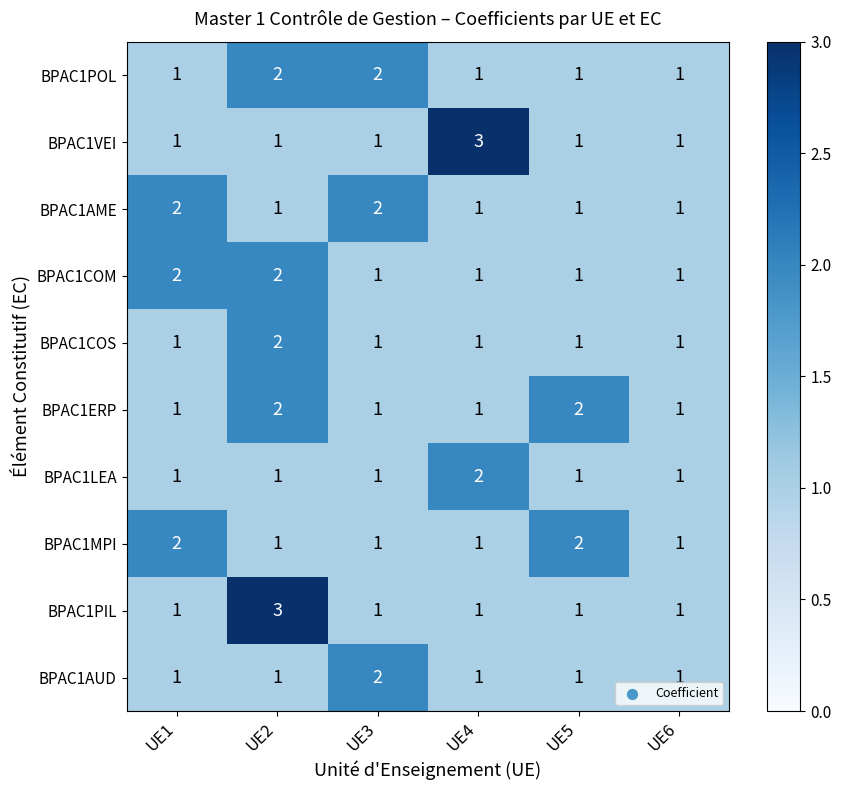

What is the sum of the BPAC1MPI values at UE1 and UE4?

3